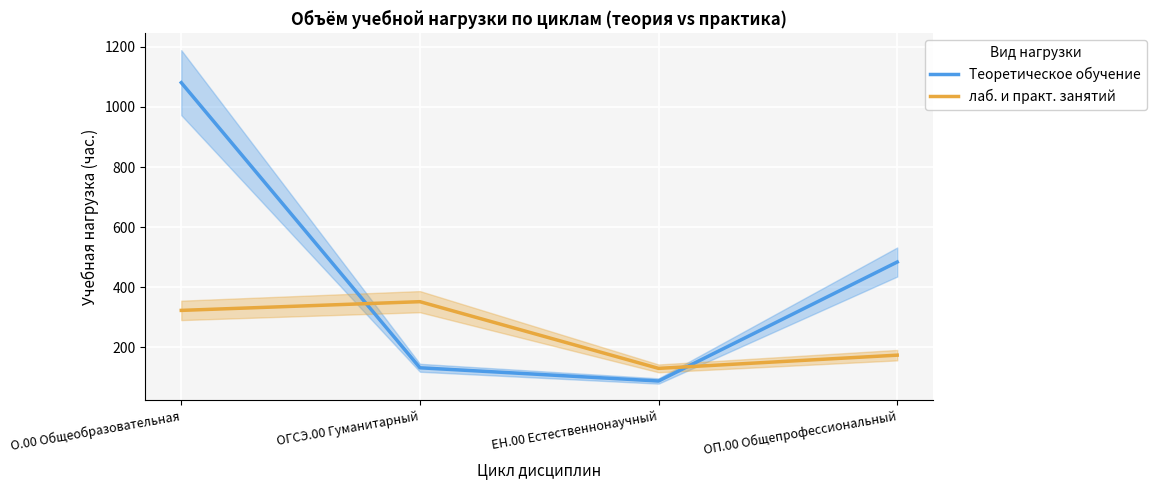

Where does the лаб. и практ. занятий series first go above 323?

ОГСЭ.00 Гуманитарный